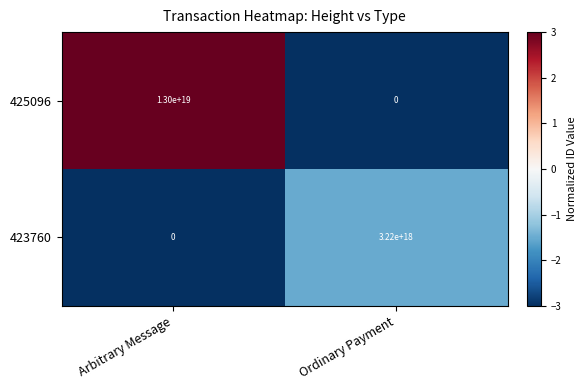

Which category has the lowest value in the 425096 series?

Ordinary Payment